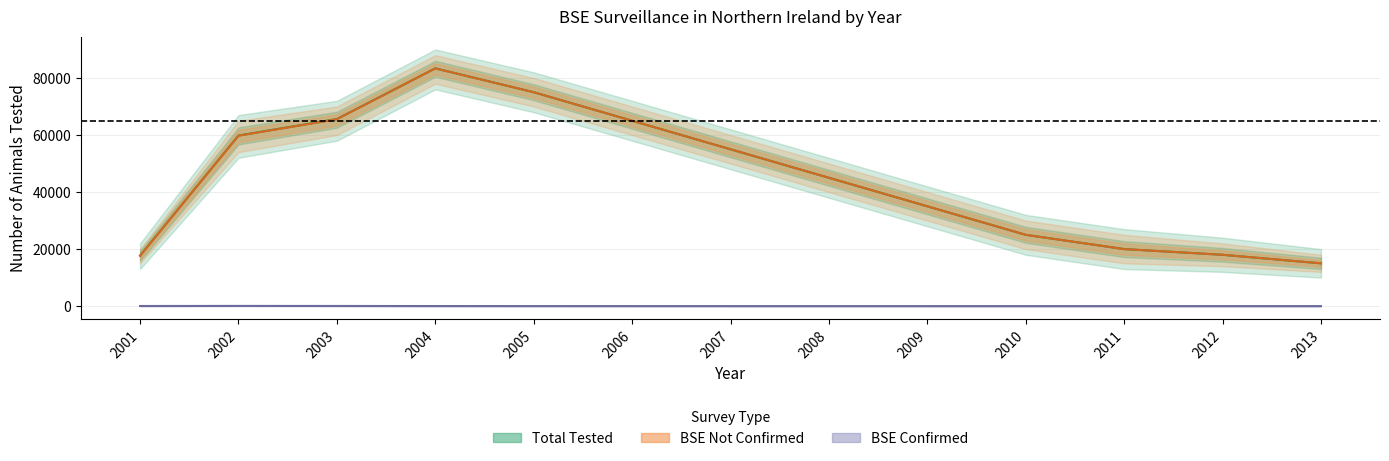

How many interior local peaks does the Total Tested series have?

1